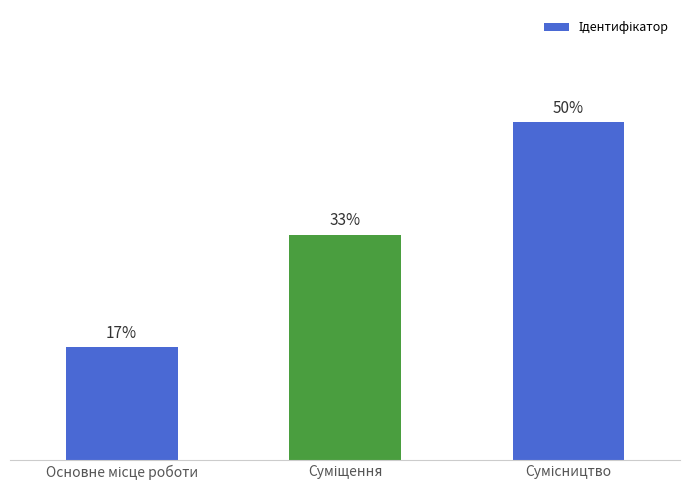

Are the bars horizontal?

No